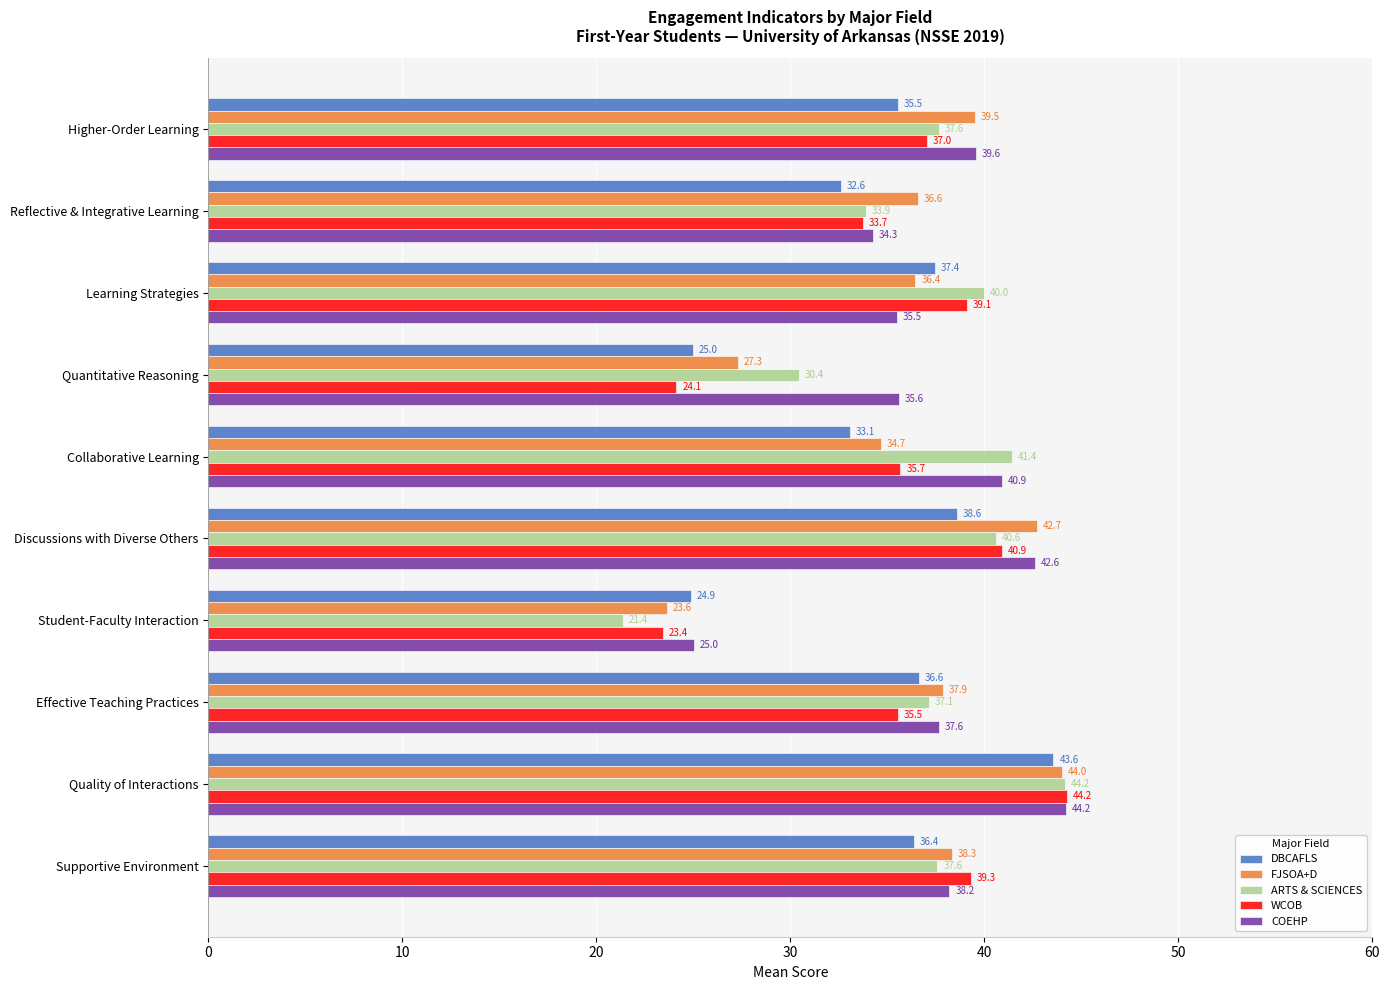

At which label is COEHP closest to 34?

Reflective & Integrative Learning